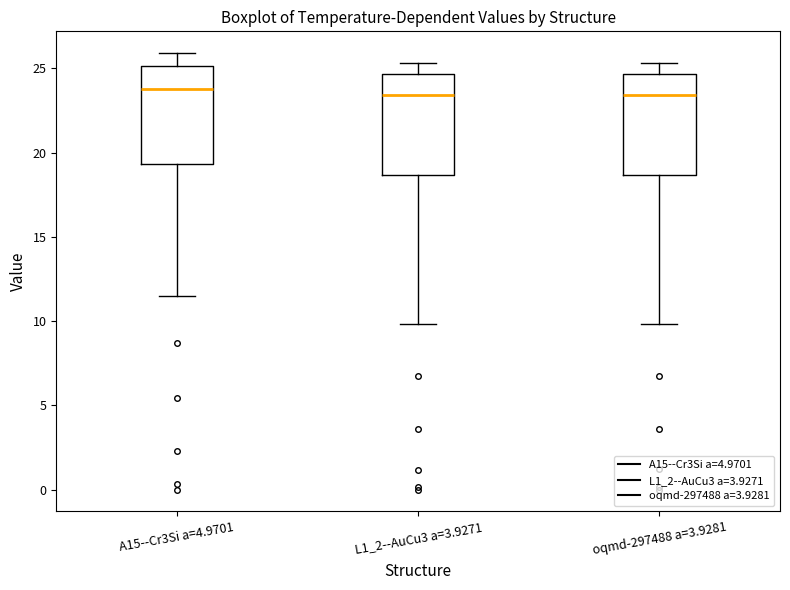

Reading left to right, read every box against the y-axis: the position of its median line, the range the box covers, and the ends of its whiskers. The values are not printed on the chart, so give them approximately, as read against the axis.

A15--Cr3Si a=4.9701: median 24.0, box 19.5 to 25.0, whiskers 11.5 to 26.0
L1_2--AuCu3 a=3.9271: median 23.5, box 18.5 to 24.5, whiskers 10.0 to 25.5
oqmd-297488 a=3.9281: median 23.5, box 18.5 to 24.5, whiskers 10.0 to 25.5